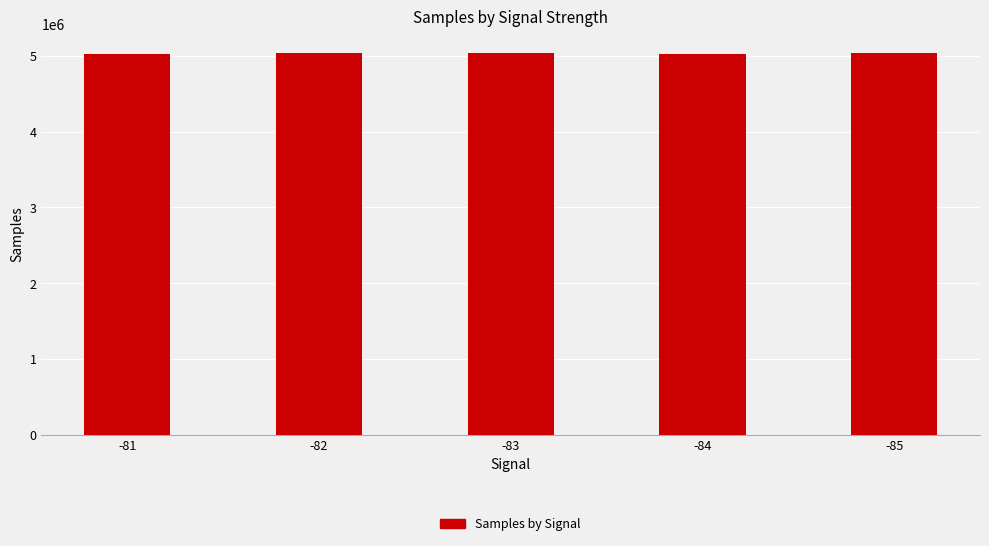

The value at -83 is 5042182. True or false?

True